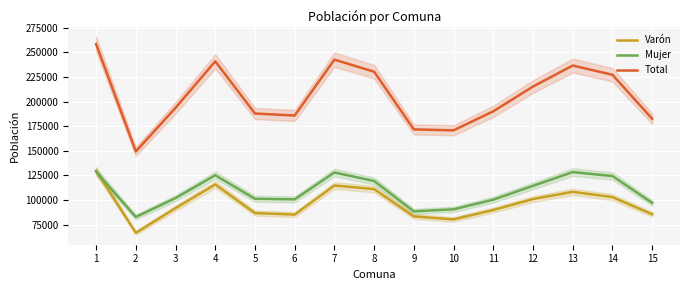

After their last crossing, which series has the higher values: Varón or Mujer?

Mujer